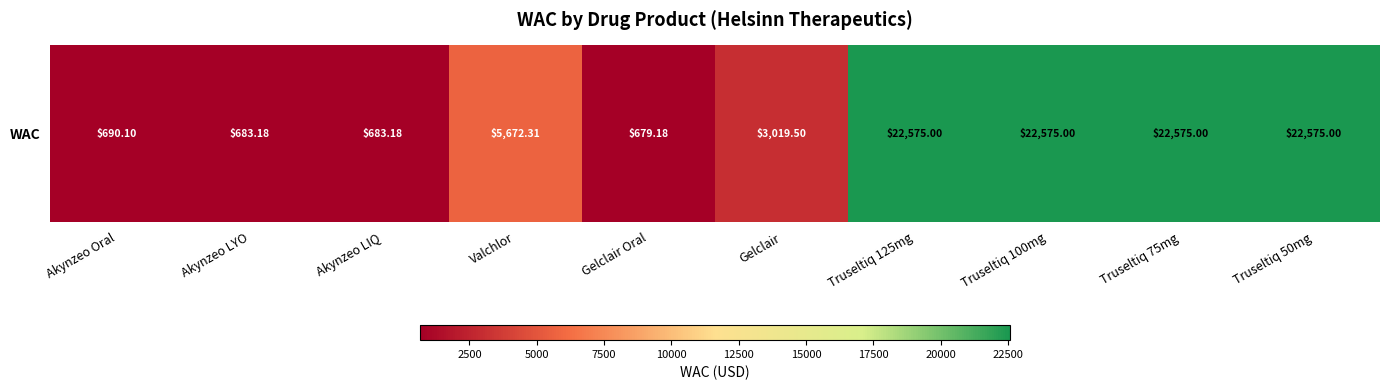

What value does the data have at Valchlor?

5672.3